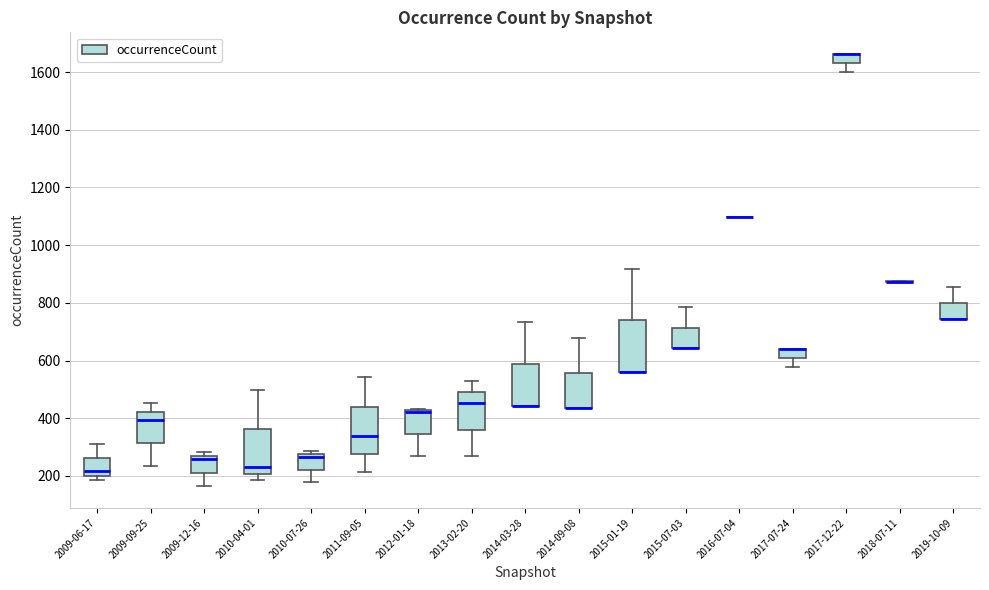

Reading left to right, transcribe this box plot: for each box, give where its median line is, the range the box spans, and where its two whiskers end, as read against the y-axis. The values are not printed on the chart, so give them approximately, as read against the axis.

2009-06-17: median 220, box 200 to 260, whiskers 180 to 320
2009-09-25: median 400, box 320 to 420, whiskers 240 to 460
2009-12-16: median 260, box 220 to 280, whiskers 160 to 280 (just above the box's upper edge)
2010-04-01: median 240, box 200 to 360, whiskers 180 to 500
2010-07-26: median 260, box 220 to 280, whiskers 180 to 280 (just above the box's upper edge)
2011-09-05: median 340, box 280 to 440, whiskers 220 to 540
2012-01-18: median 420 (drawn on the box's upper edge), box 340 to 420, whiskers 280 to 440
2013-02-20: median 460, box 360 to 500, whiskers 280 to 520
2014-03-28: median 440 (drawn on the box's lower edge), box 440 to 580, whiskers 440 to 740
2014-09-08: median 440 (drawn on the box's lower edge), box 440 to 560, whiskers 440 to 680
2015-01-19: median 560 (drawn on the box's lower edge), box 560 to 740, whiskers 560 to 920
2015-07-03: median 640 (drawn on the box's lower edge), box 640 to 720, whiskers 640 to 780
2016-07-04: box collapsed to a line at 1100, whiskers 1100 to 1100
2017-07-24: median 640 (drawn on the box's upper edge), box 600 to 640, whiskers 580 to 640
2017-12-22: median 1660 (drawn on the box's upper edge), box 1640 to 1660, whiskers 1600 to 1660
2018-07-11: box collapsed to a line at 880, whiskers 880 to 880
2019-10-09: median 740 (drawn on the box's lower edge), box 740 to 800, whiskers 740 to 860